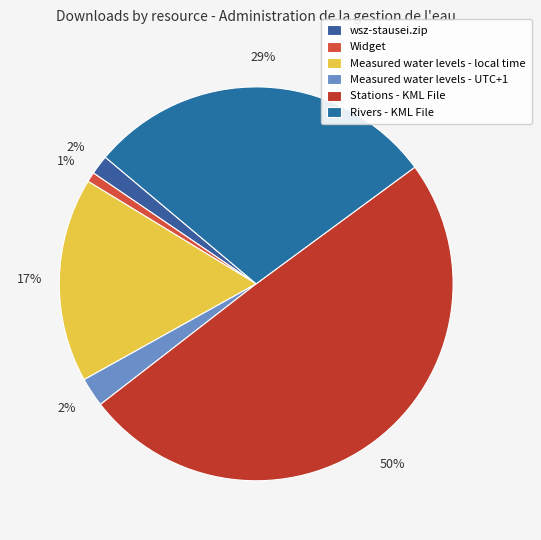

Do Widget and Measured water levels - UTC+1 together represent more than half of the pie?

No